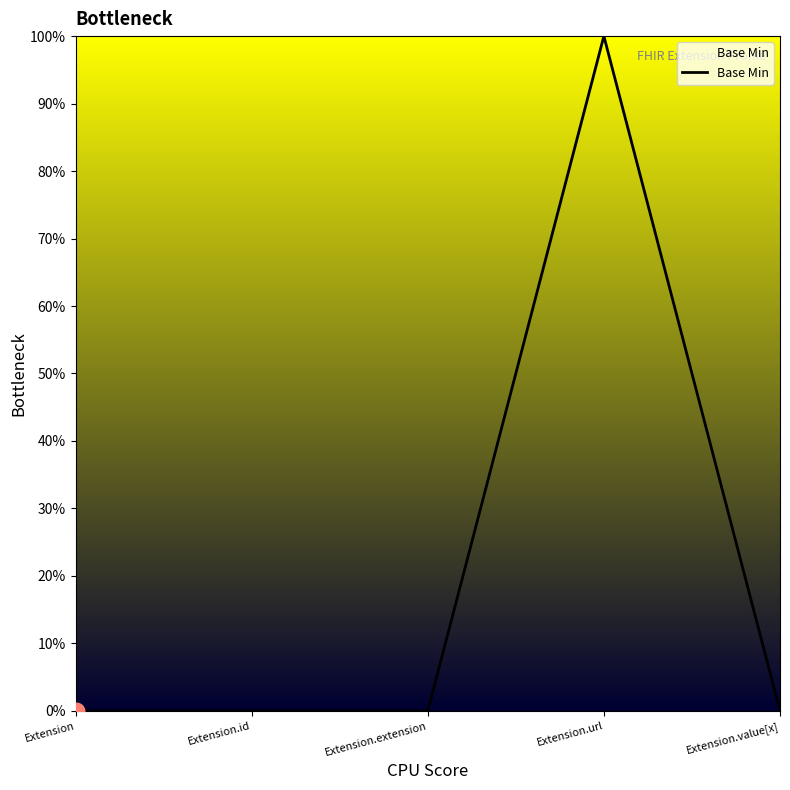

Does the chart display data point markers on the line(s)?

No